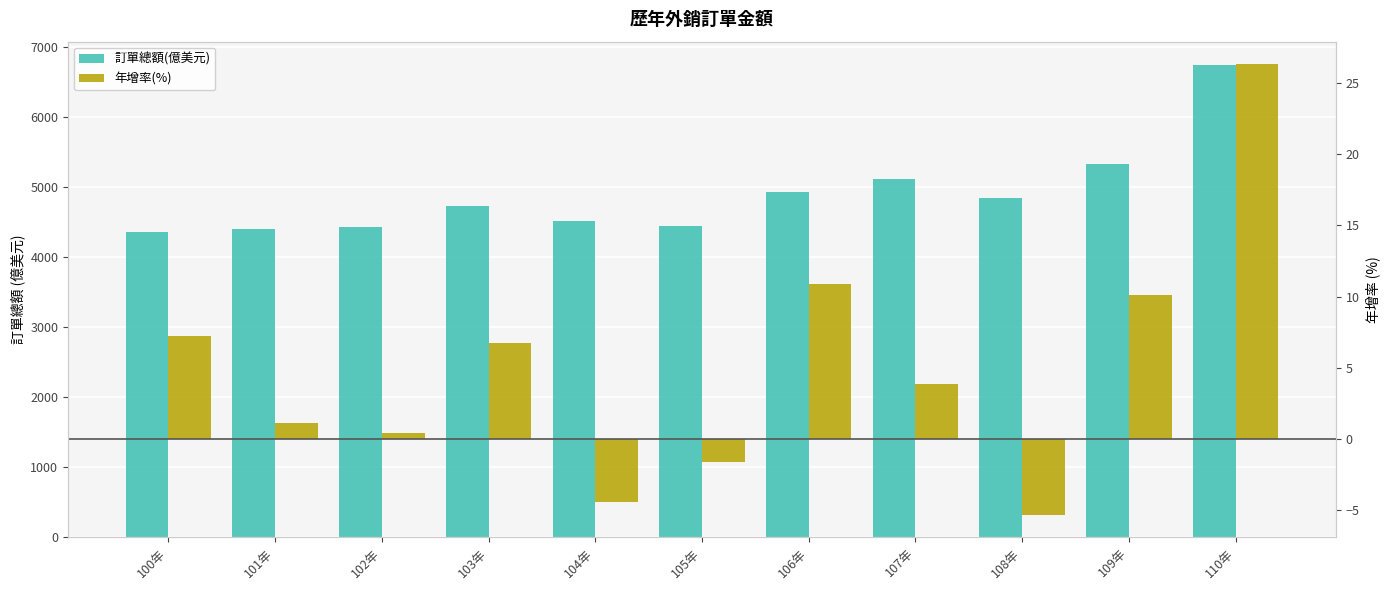

Is it true that 訂單總額(億美元) equals 6741.3 at 110年?

True